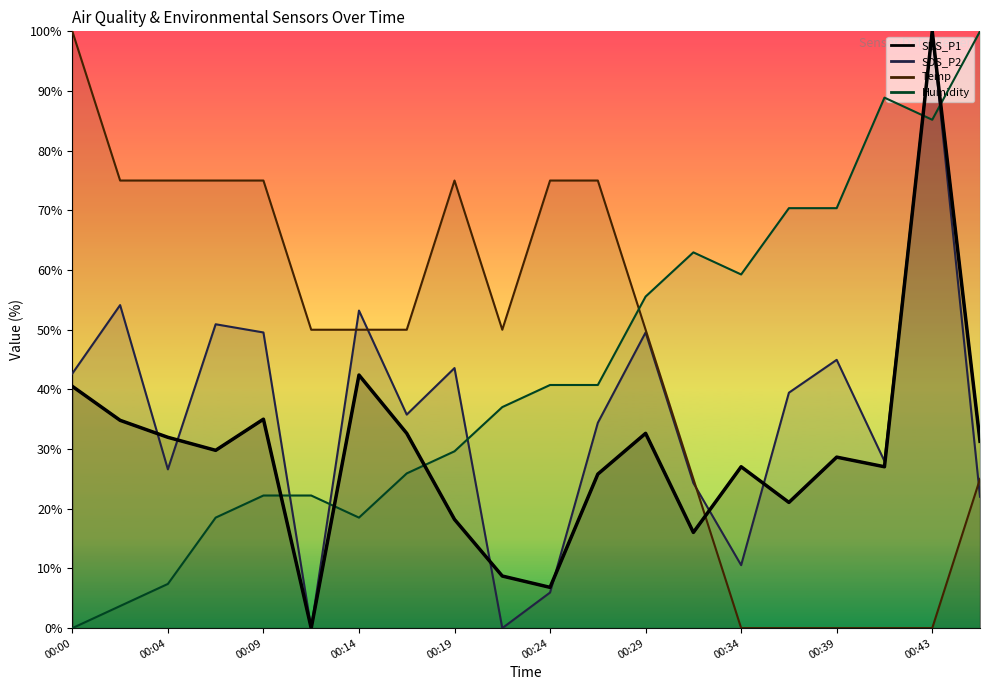

Where is the first local minimum for Humidity?

00:14